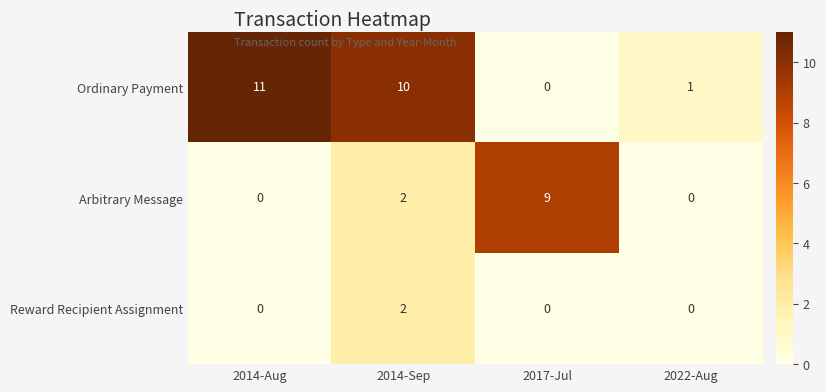

What is the average value of the Arbitrary Message series?

3